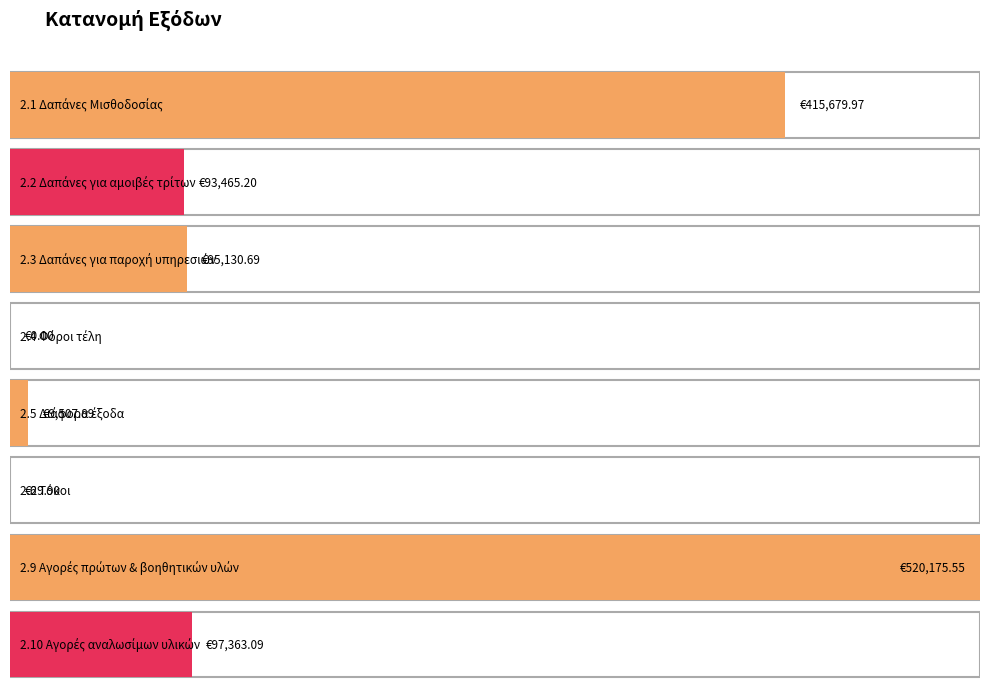

What is the label of the 7th bar from the right?

2.2 Δαπάνες για αμοιβές τρίτων